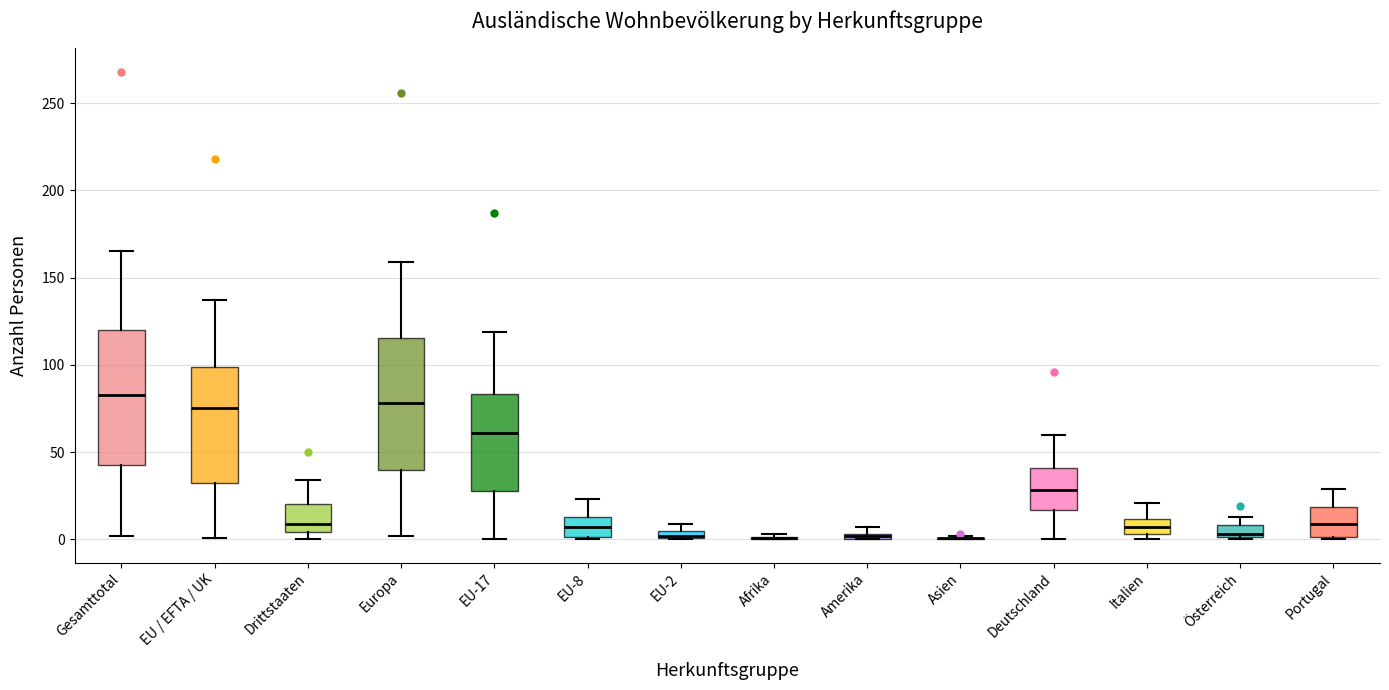

Where does the upper whisker of the box for EU-17 end on the y-axis? The values are not printed on the chart, so give them approximately, as read against the axis.

120